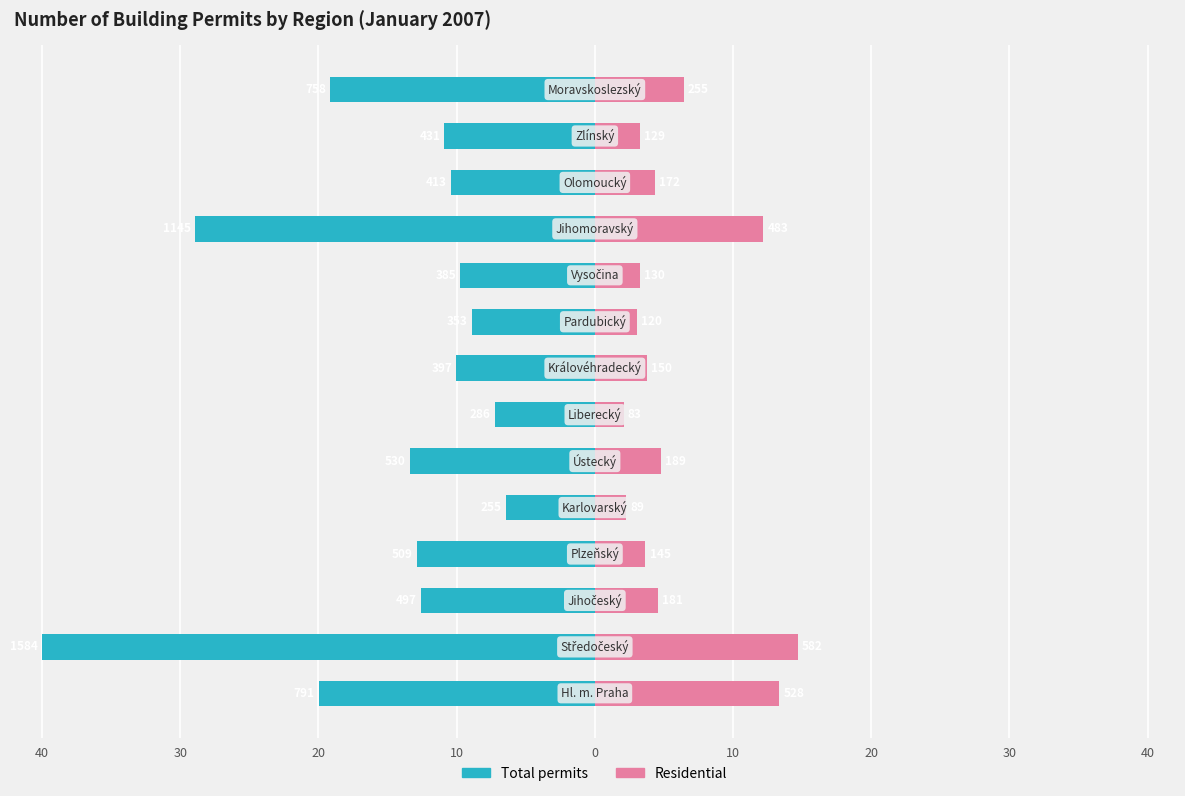

At 13, list the series in order from largest to smallest.

Residential, Total permits